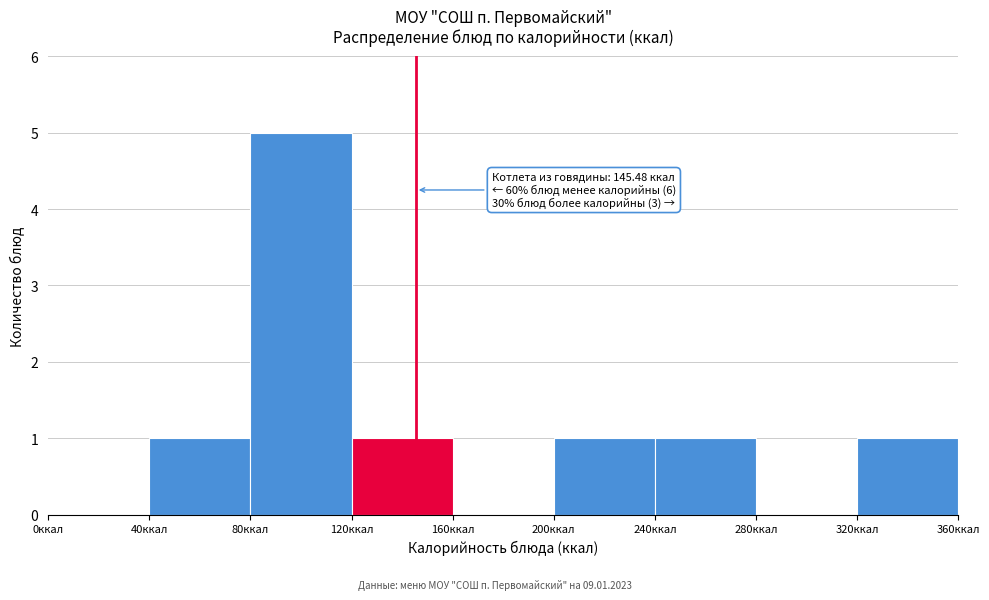

Over which range of the x-axis is the bar tallest?

80 to 120